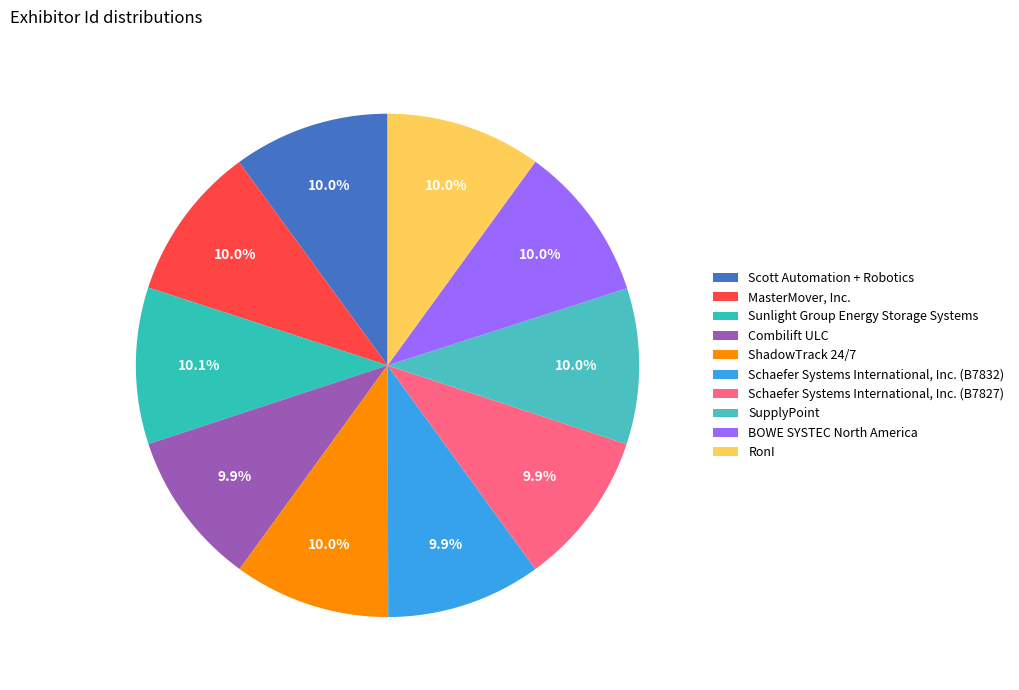

What percentage do BOWE SYSTEC North America and SupplyPoint together represent?

20.1%